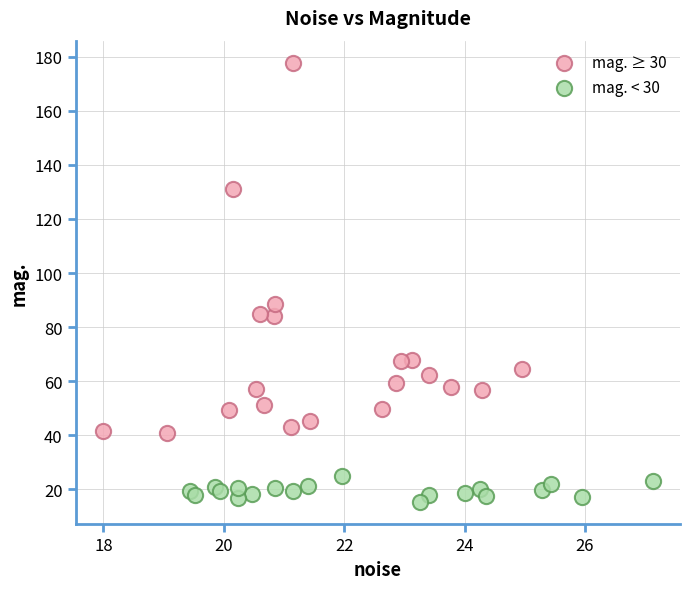

Which series contains the lowest Y value?

mag. < 30